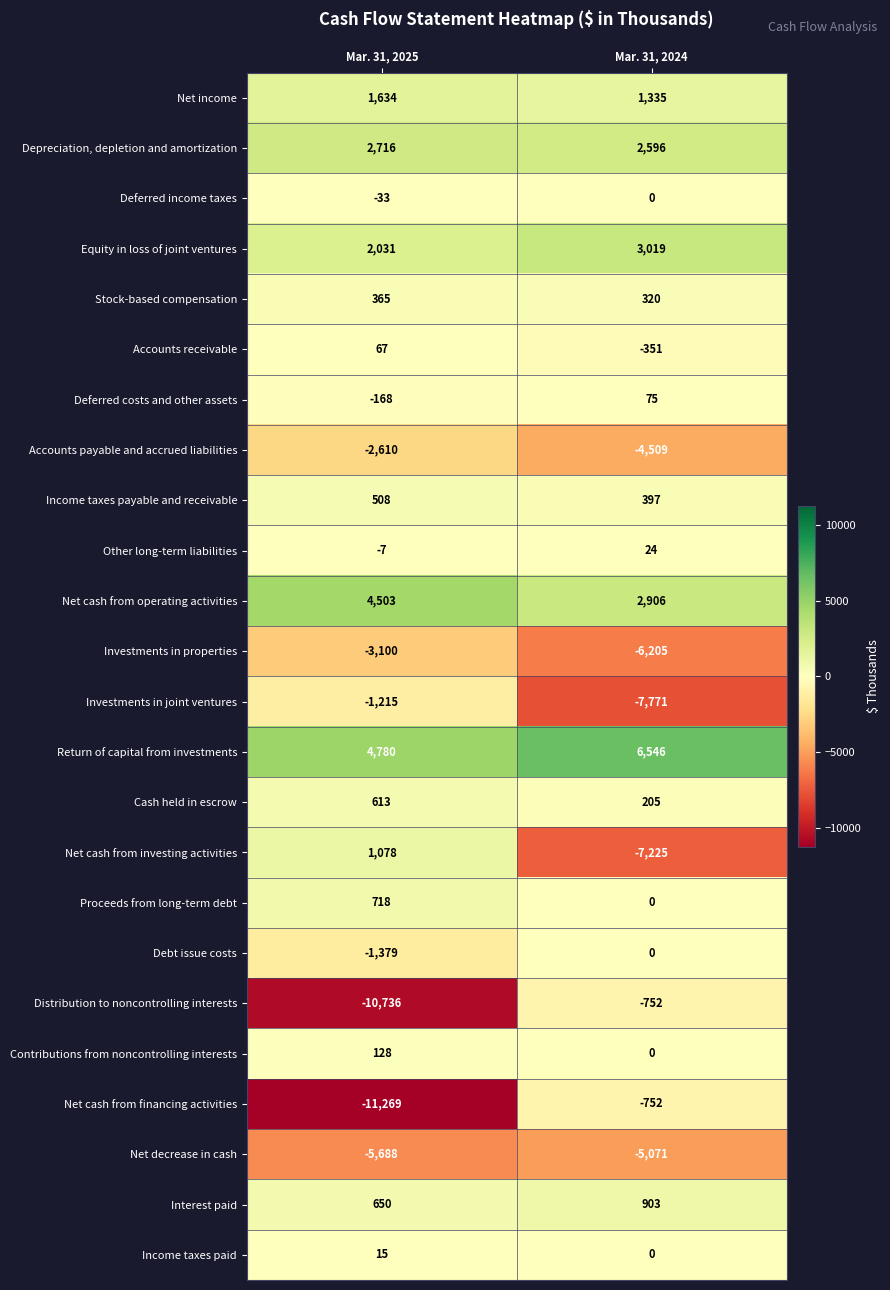

At Mar. 31, 2025, list the series in order from largest to smallest.

Return of capital from investments, Net cash from operating activities, Depreciation, depletion and amortization, Equity in loss of joint ventures, Net income, Net cash from investing activities, Proceeds from long-term debt, Interest paid, Cash held in escrow, Income taxes payable and receivable, Stock-based compensation, Contributions from noncontrolling interests, Accounts receivable, Income taxes paid, Other long-term liabilities, Deferred income taxes, Deferred costs and other assets, Investments in joint ventures, Debt issue costs, Accounts payable and accrued liabilities, Investments in properties, Net decrease in cash, Distribution to noncontrolling interests, Net cash from financing activities